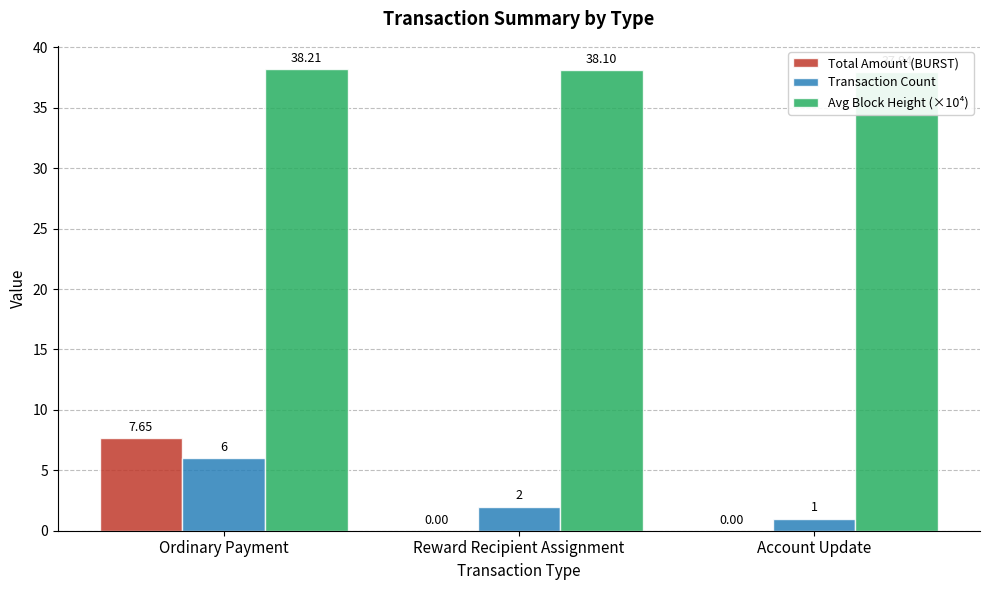

True or false: Transaction Count has a value of 0.6 at Reward Recipient Assignment.

False